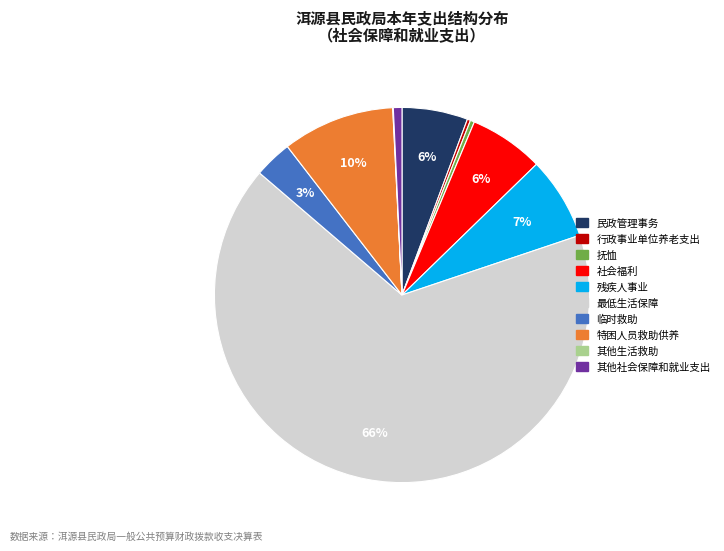

What is the largest slice in the pie chart?

最低生活保障